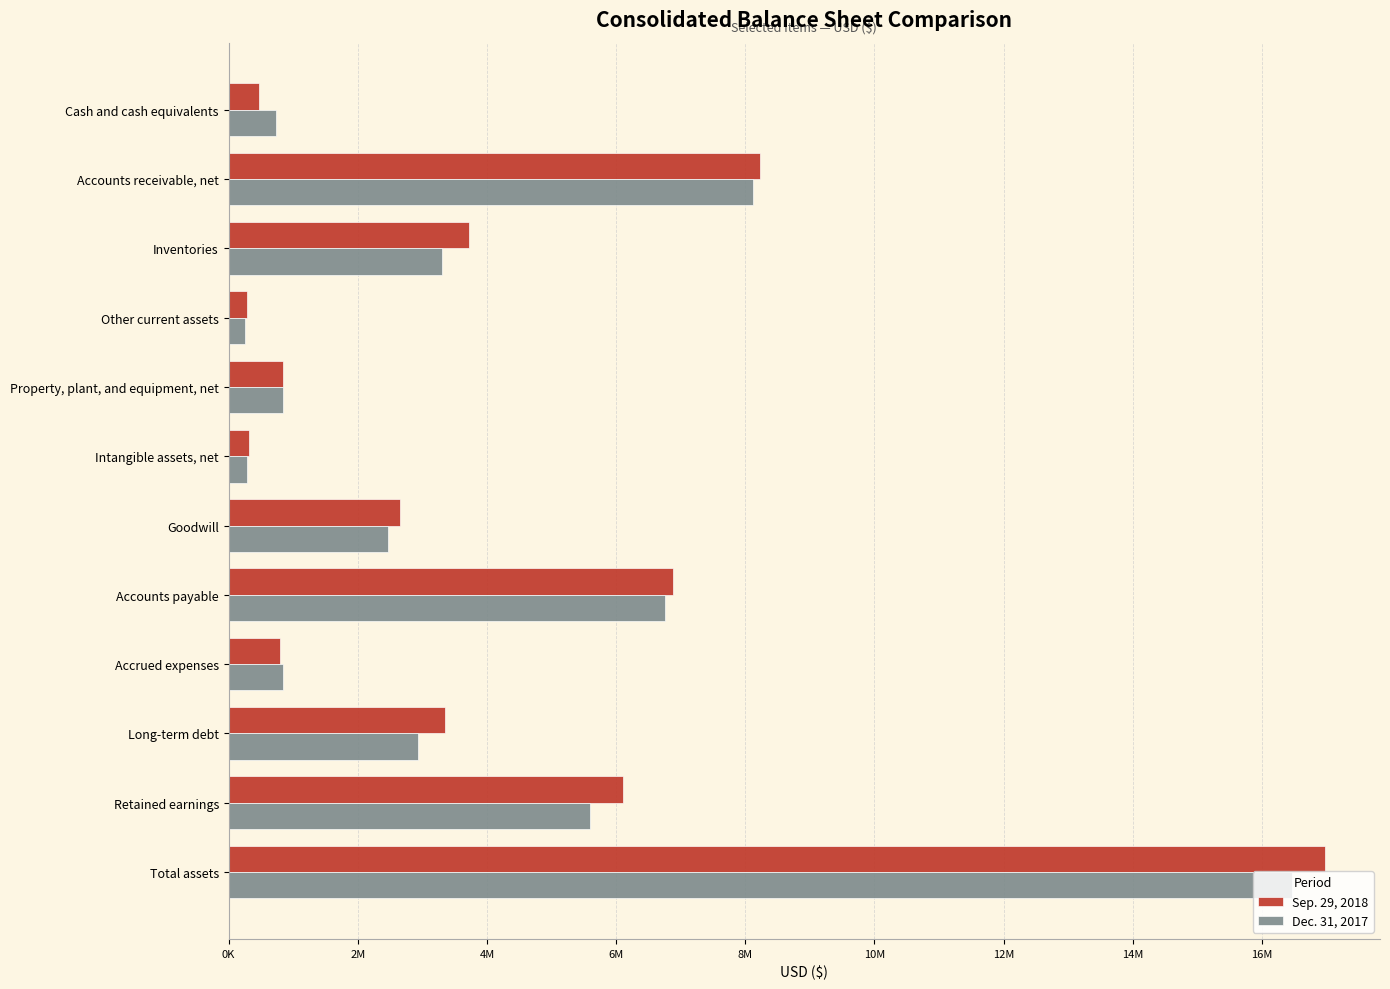

What are all the series names shown in the legend?

Sep. 29, 2018, Dec. 31, 2017